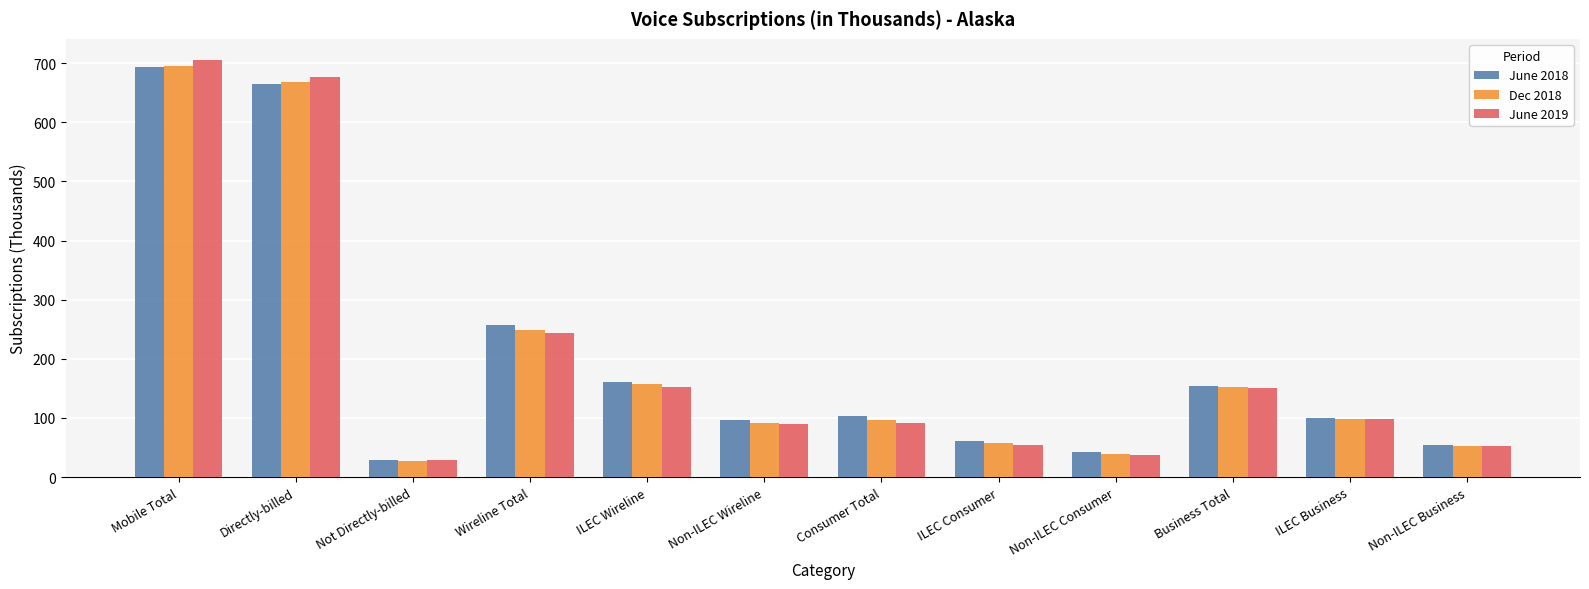

What are all the series names shown in the legend?

June 2018, Dec 2018, June 2019